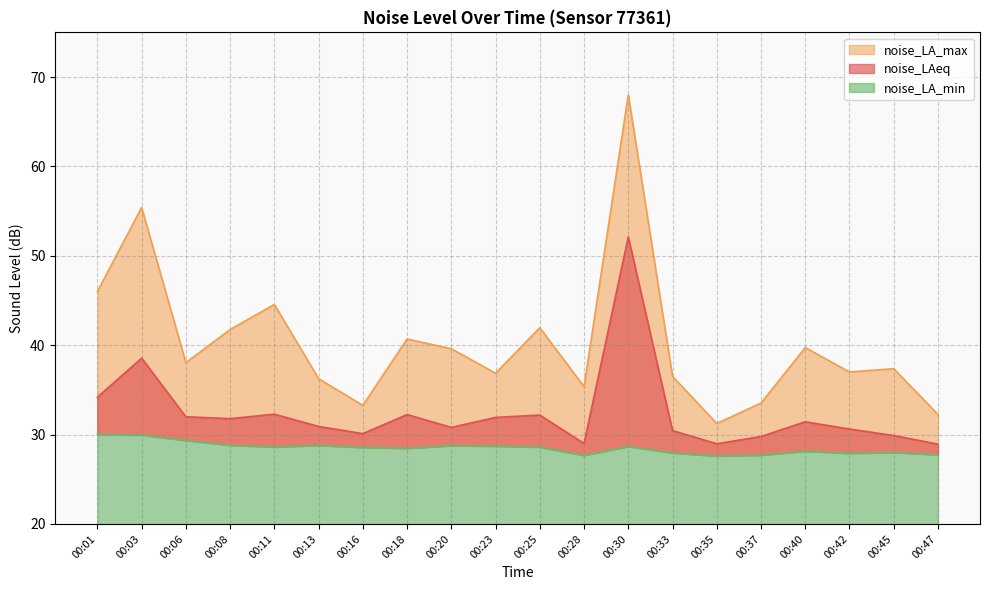

At which category is the sum across all series the highest?

00:30